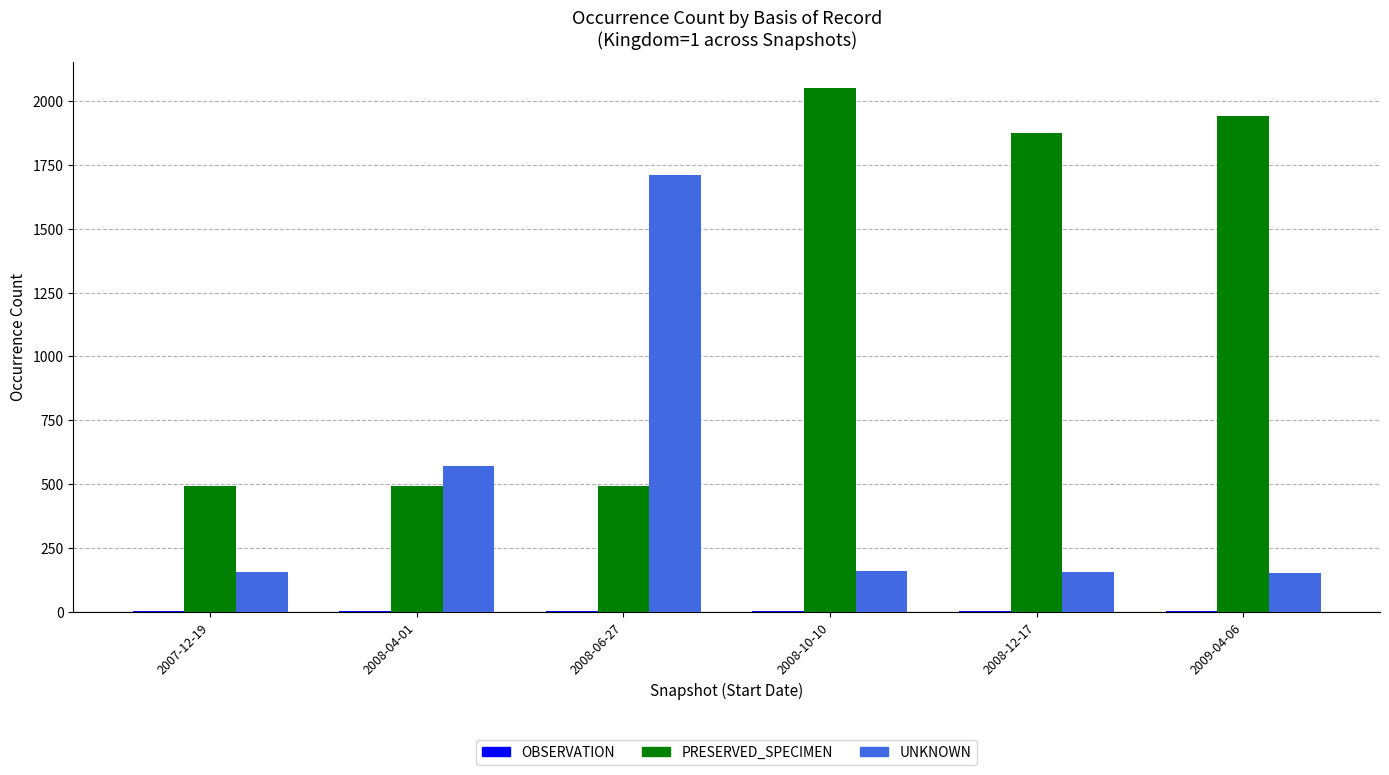

At which label is PRESERVED_SPECIMEN closest to 1272?

2008-12-17